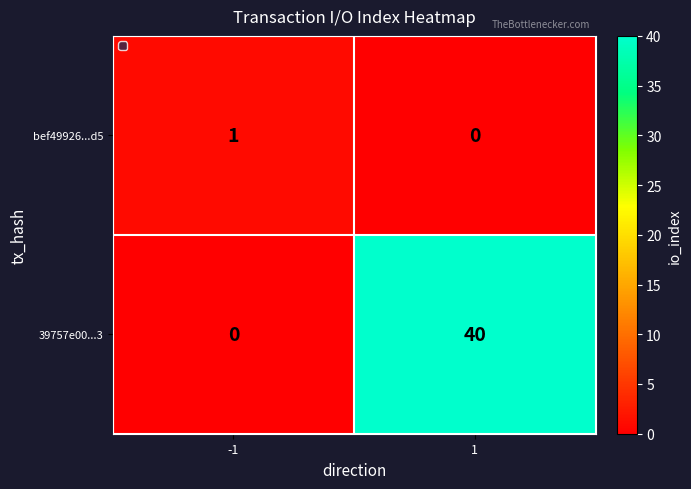

Reading left to right, extract all data points from this chart.

bef49926...d5: -1=1	1=0
39757e00...3: -1=0	1=40